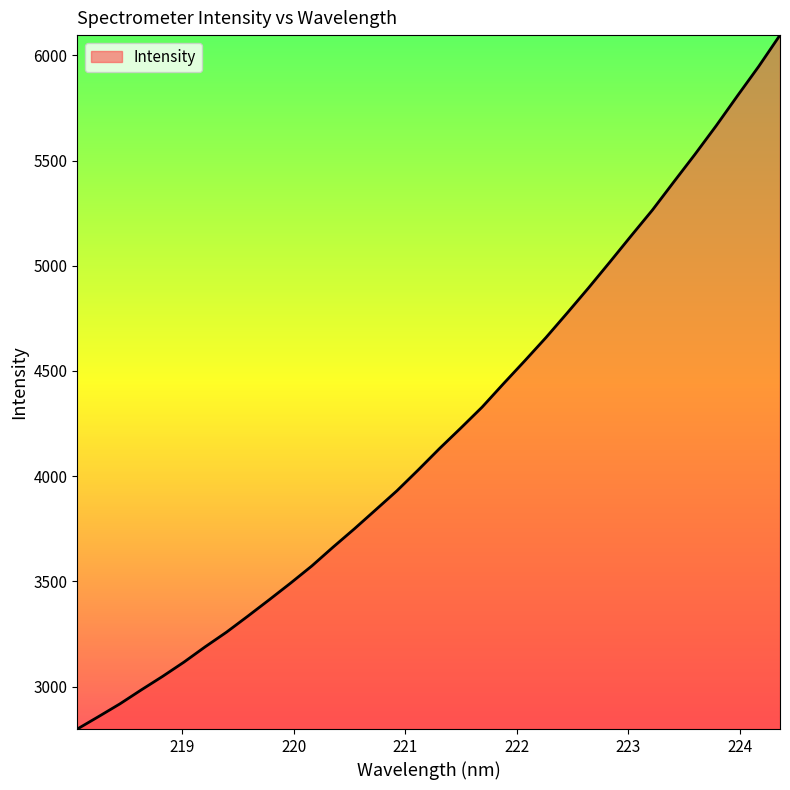

True or false: there are more than 1 points higher than both neighbors.

False